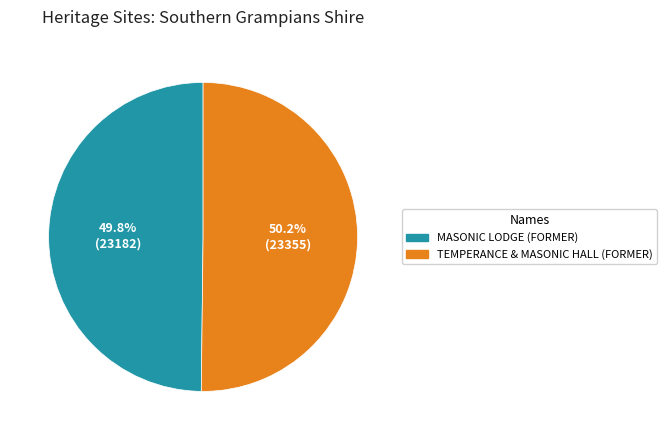

Approximately how many times larger is the value at MASONIC LODGE (FORMER) compared to TEMPERANCE & MASONIC HALL (FORMER)?

1.0